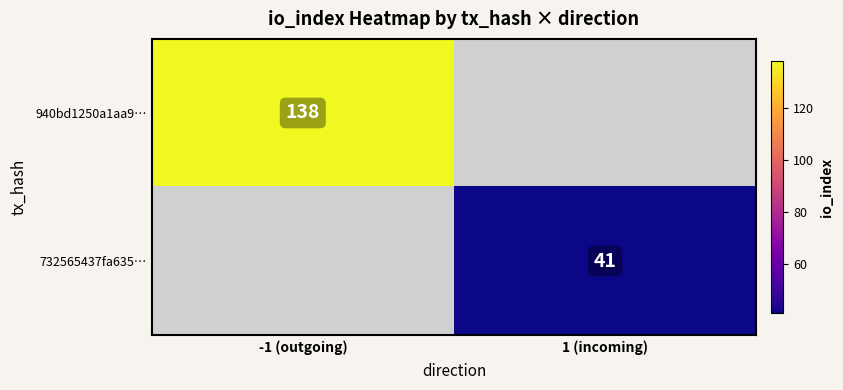

True or false: 732565437fa635… has a value of 41 at 1 (incoming).

True